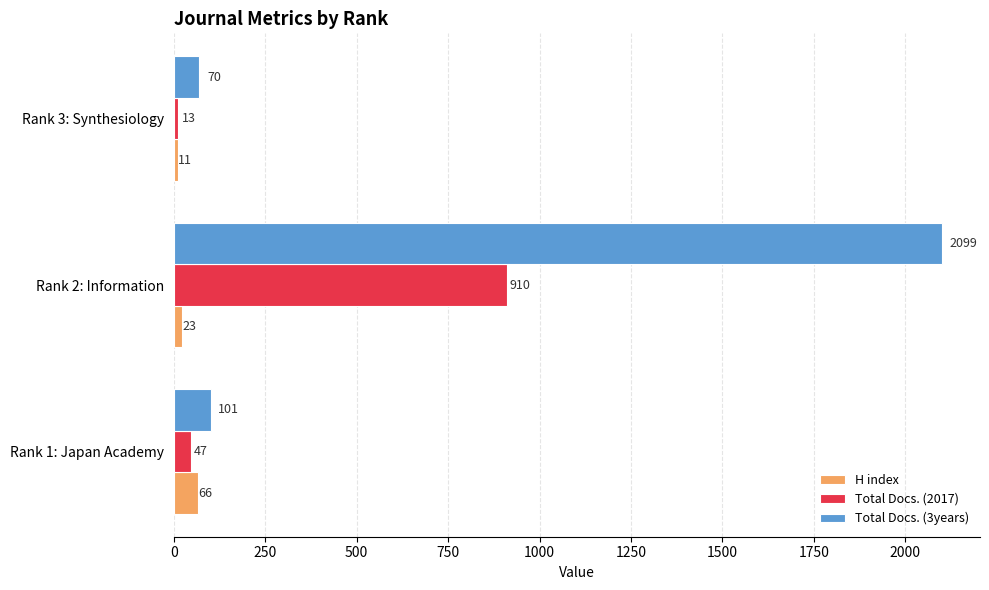

Where is H index nearest to the value 38?

Rank 2: Information